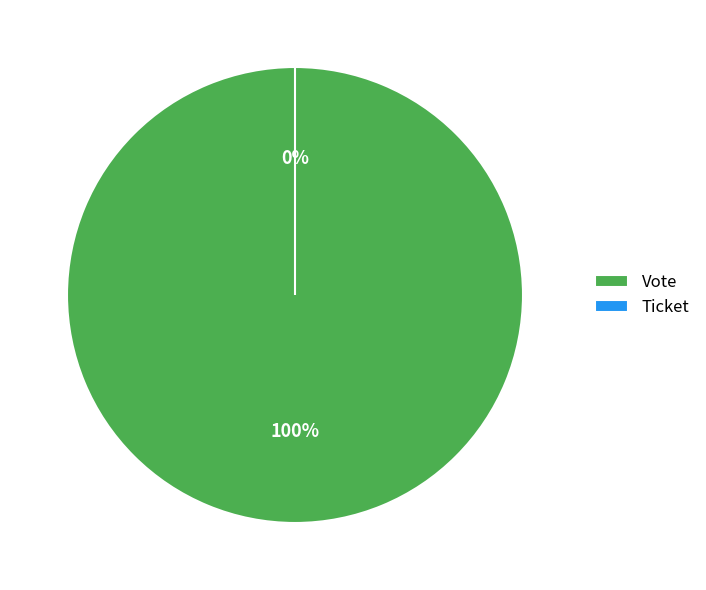

Does any single category account for the majority?

Yes